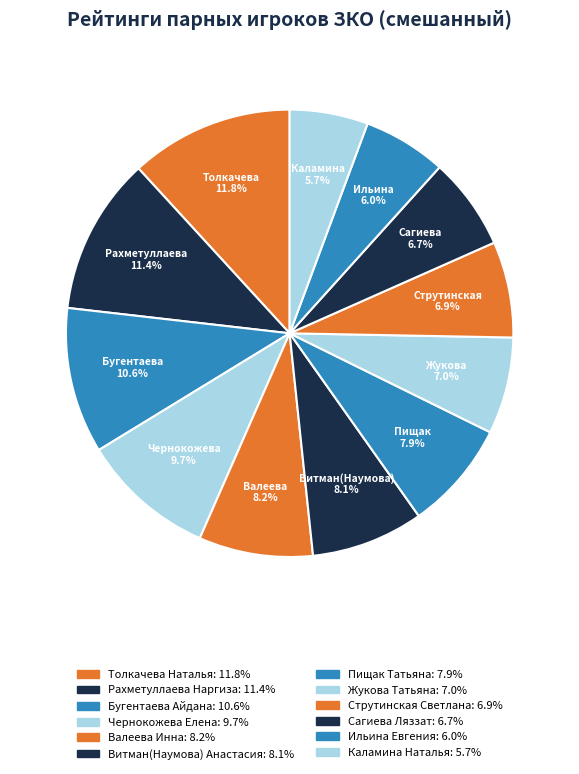

To the nearest percent, what is the difference between the largest and smallest slice percentages?

6%